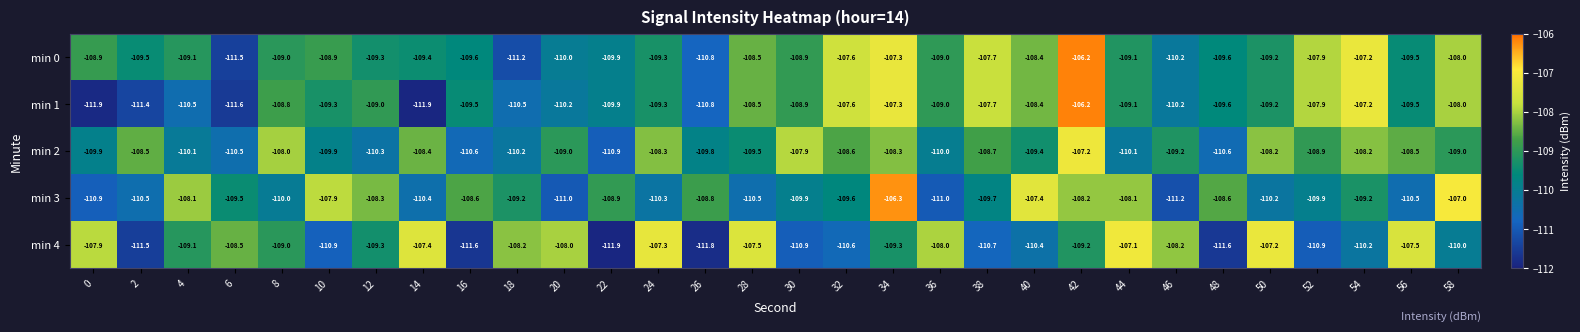

What is the total value across all series at 18?

-549.3